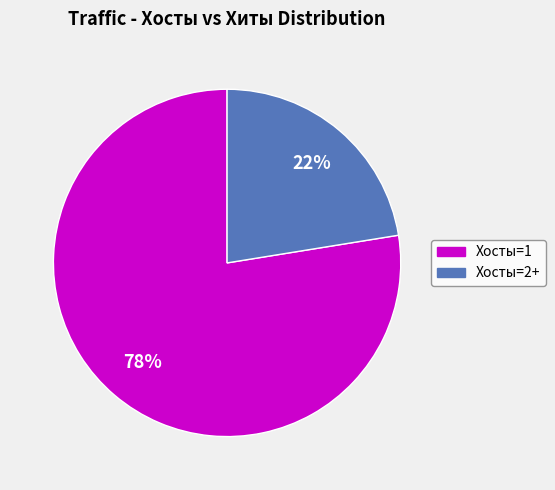

To the nearest percent, what is the average slice percentage?

50%